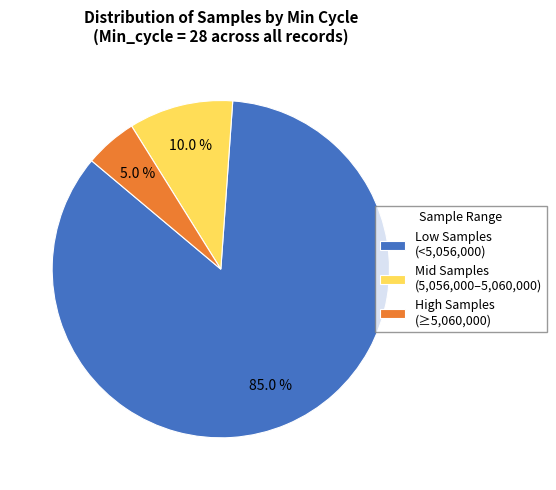

Which has a higher value, Mid Samples (5,056,000–5,060,000) or High Samples (≥5,060,000)?

Mid Samples (5,056,000–5,060,000)